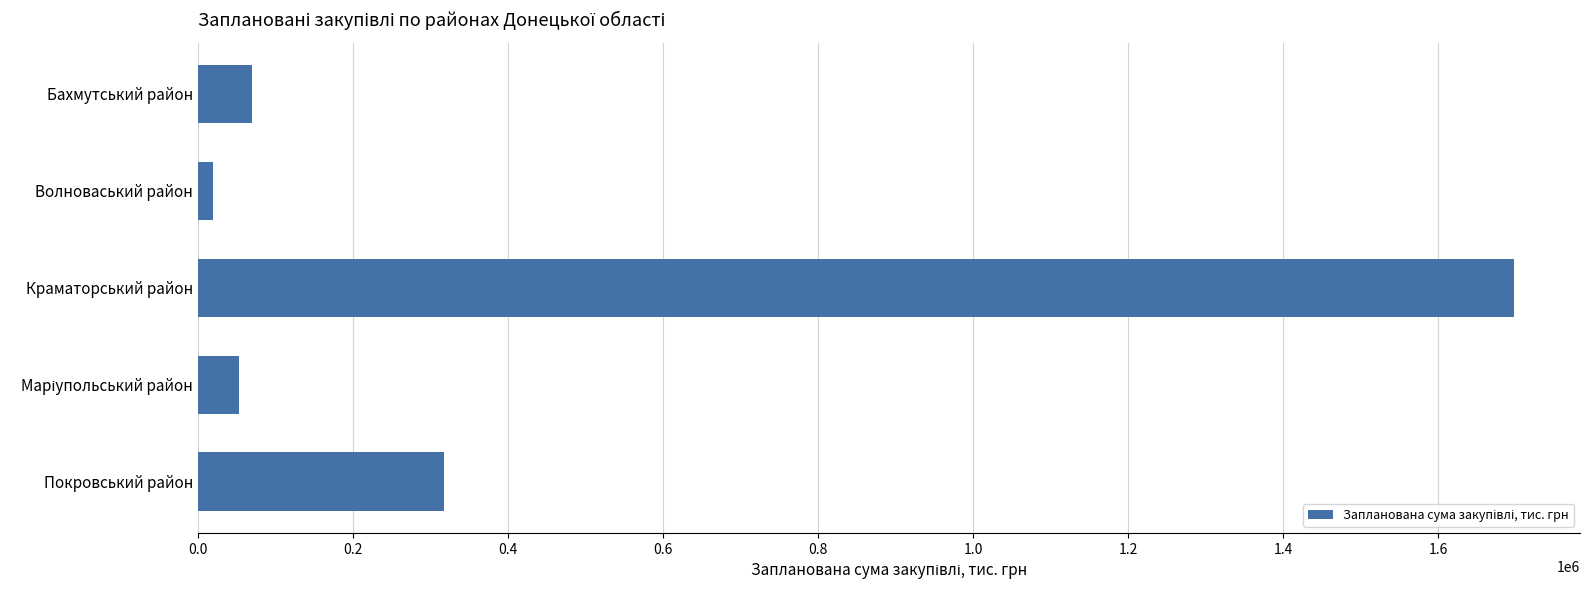

Which label corresponds to the largest value in the chart?

Краматорський район